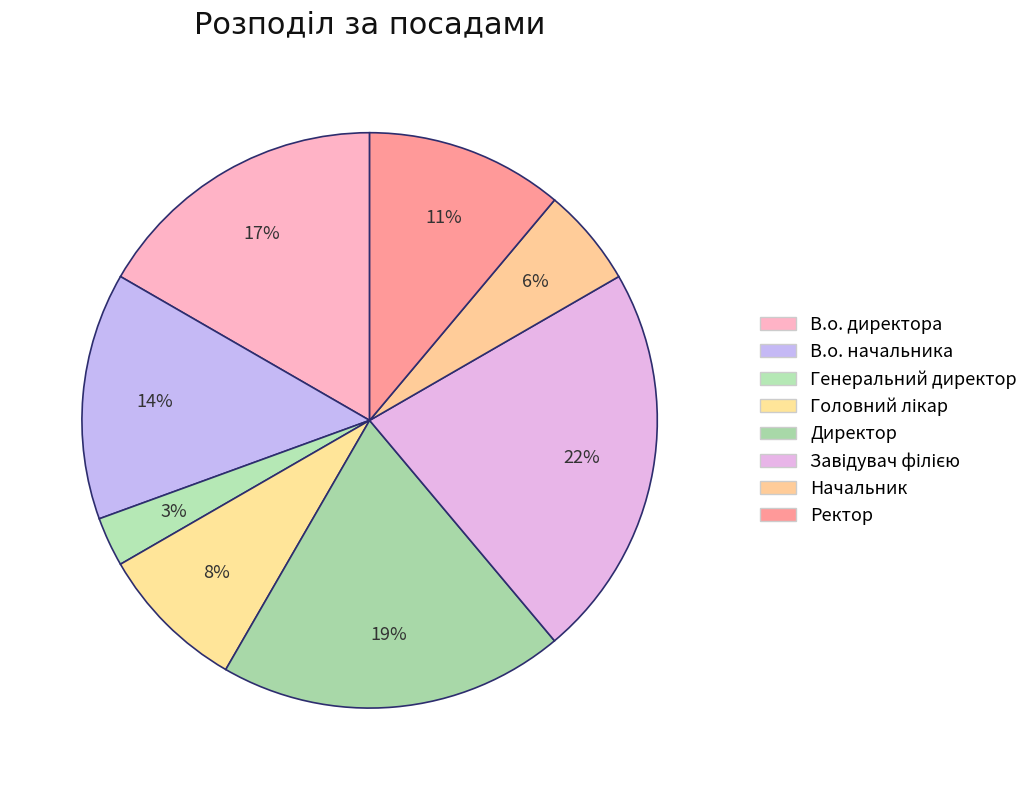

How many segments does this pie chart have?

8